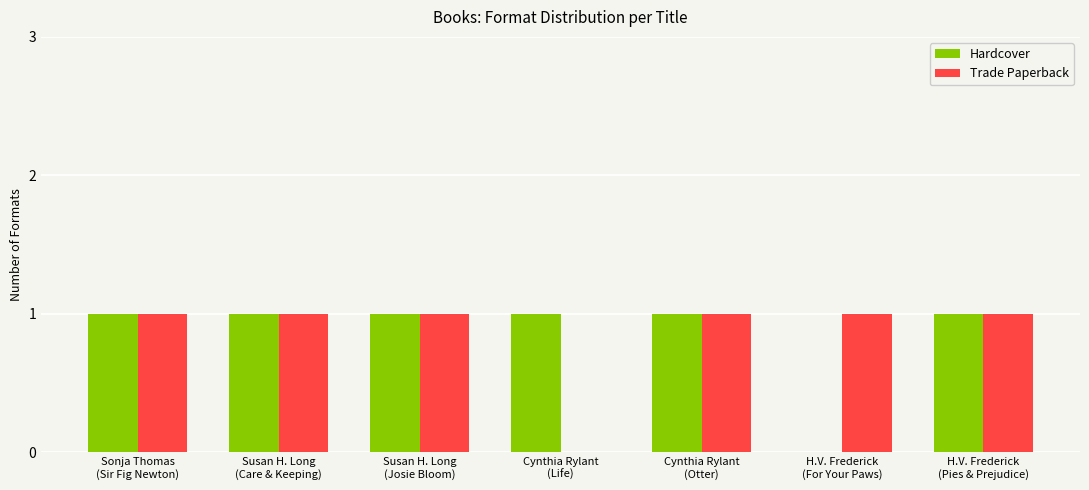

Count the number of categories in the chart.

7